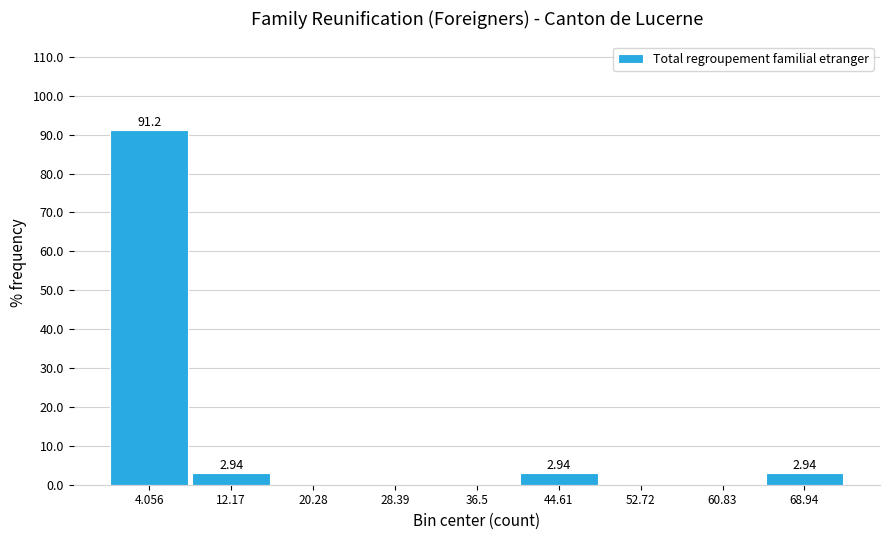

Over which range of the x-axis is the bar tallest?

0 to 8